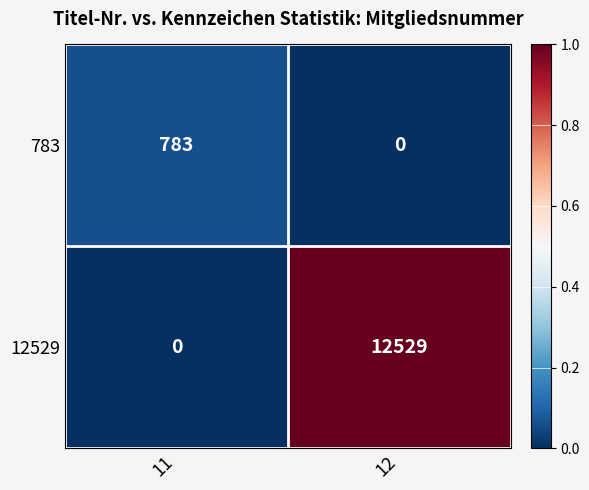

What is the average value of the 783 series?

392